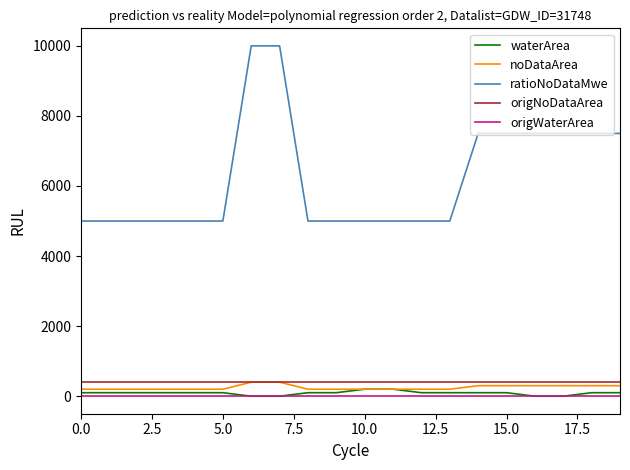

What is the greatest value displayed?

10000